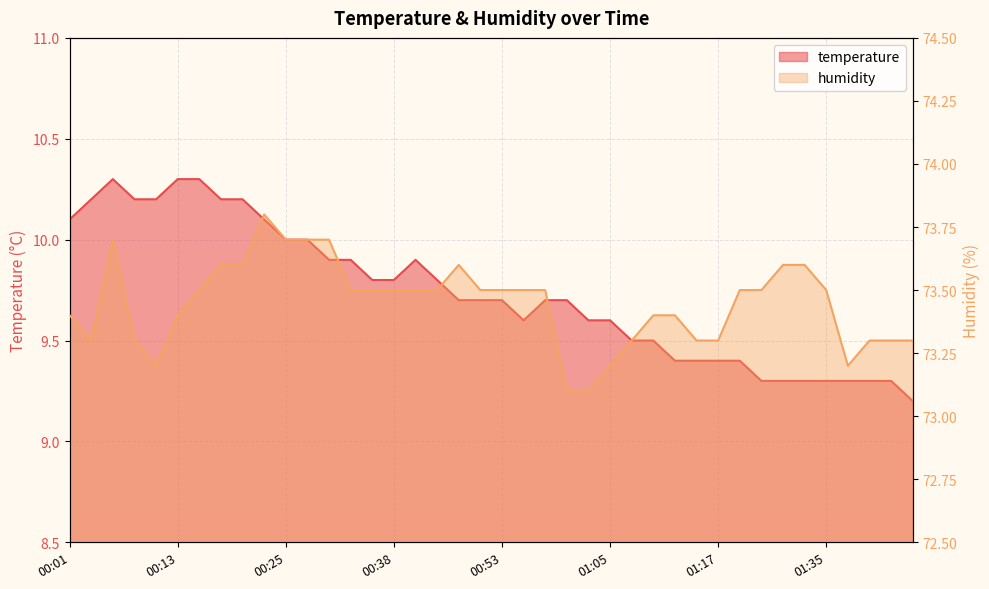

At which label is humidity closest to 73?

01:00